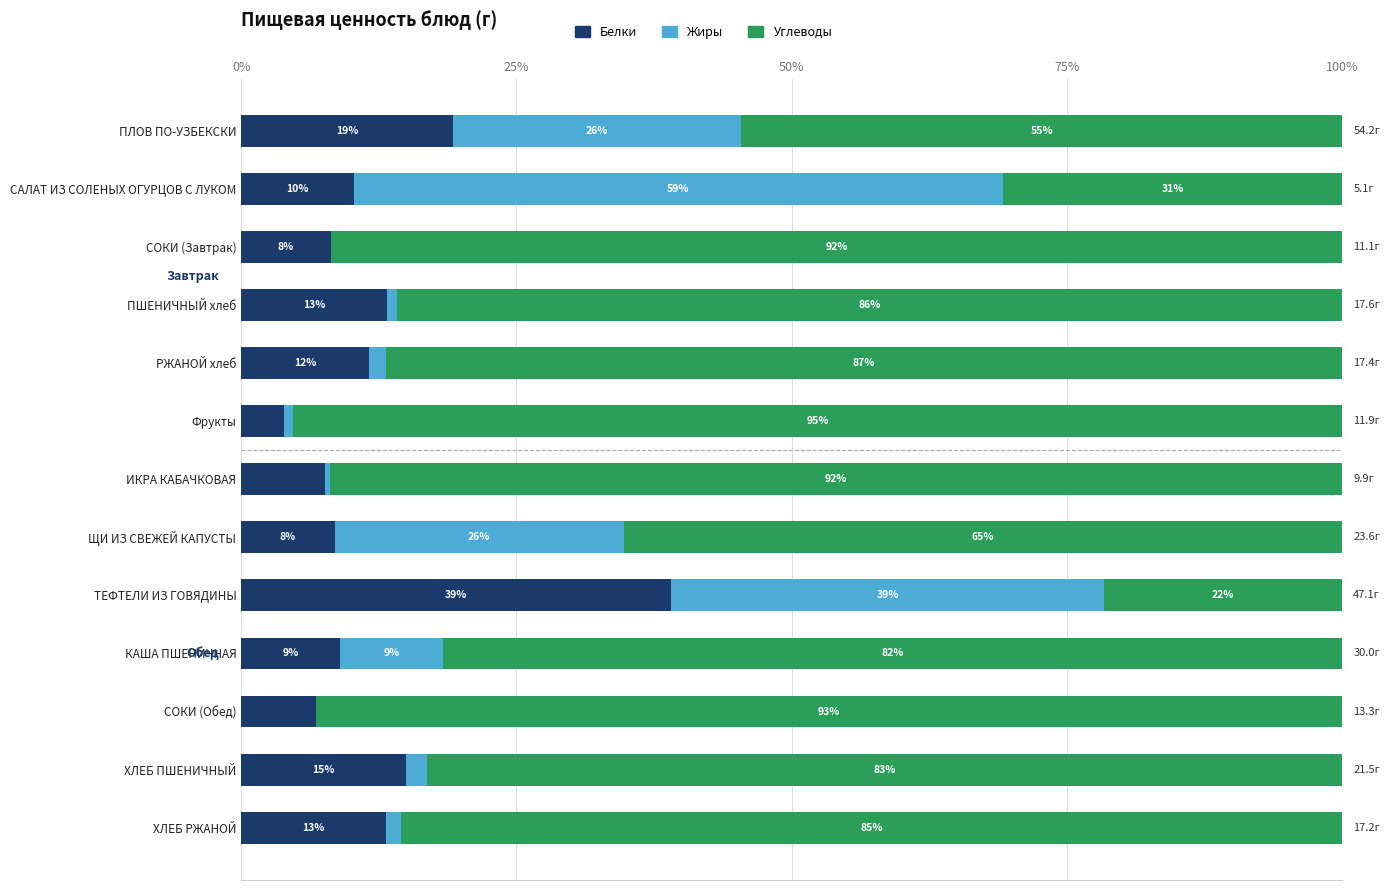

How many data points in Белки are above 10?

7